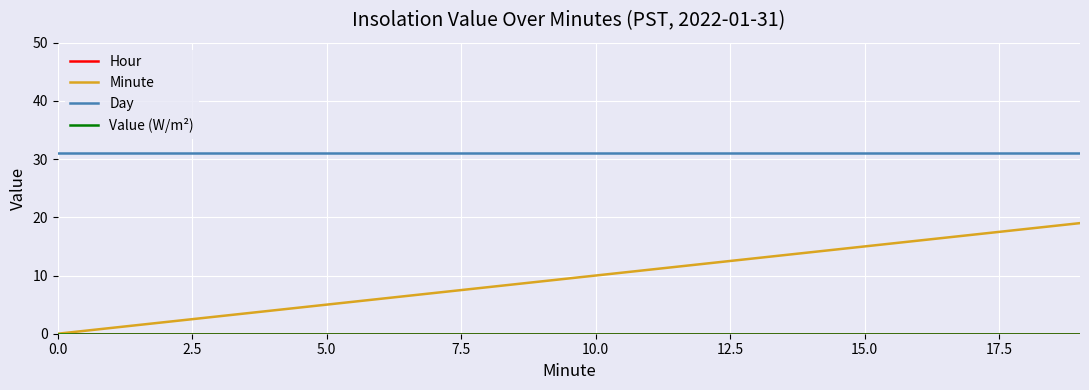

At how many categories does at least one series exceed 8?

20